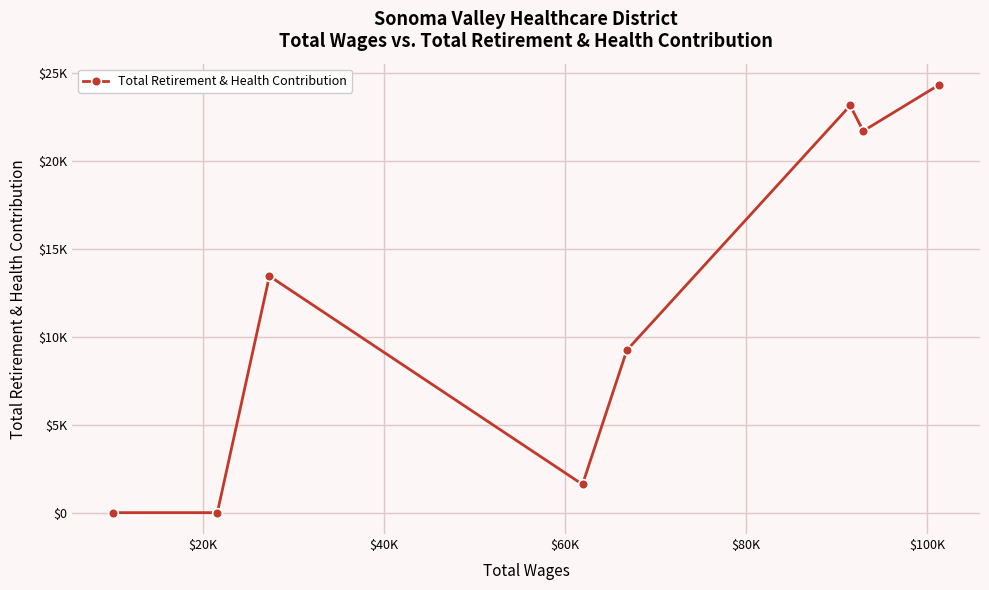

Is this an area chart (filled region under the line)?

No